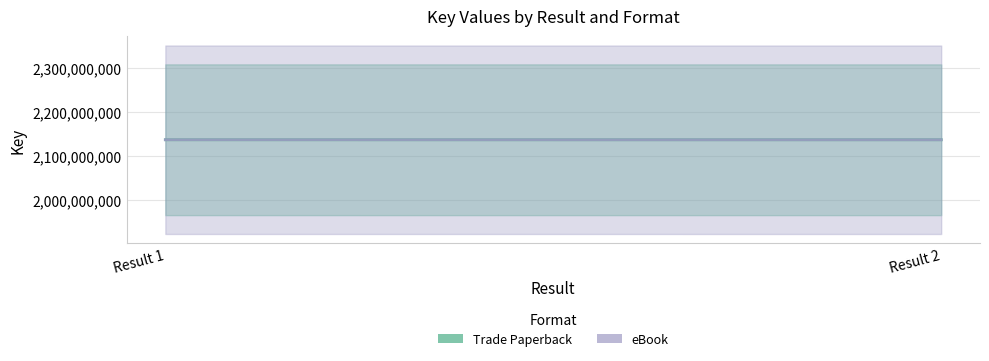

Rank the series by their maximum value, from lowest to highest.

Trade Paperback, eBook